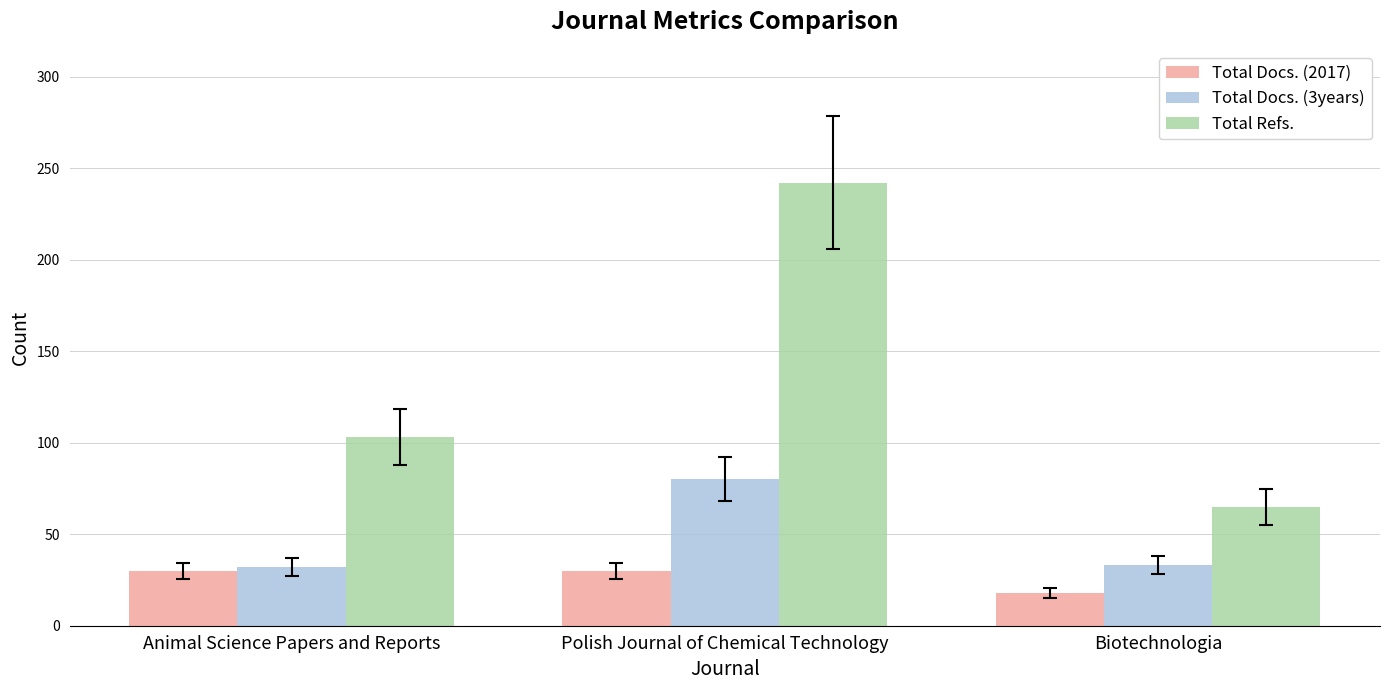

Is it true that Total Docs. (3years) equals 32 at Animal Science Papers and Reports?

True